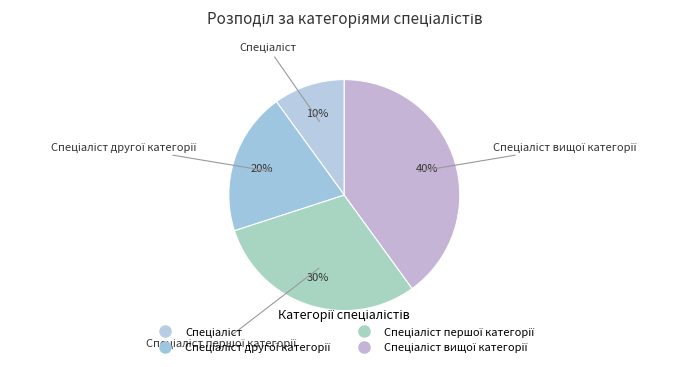

How many segments does this pie chart have?

4